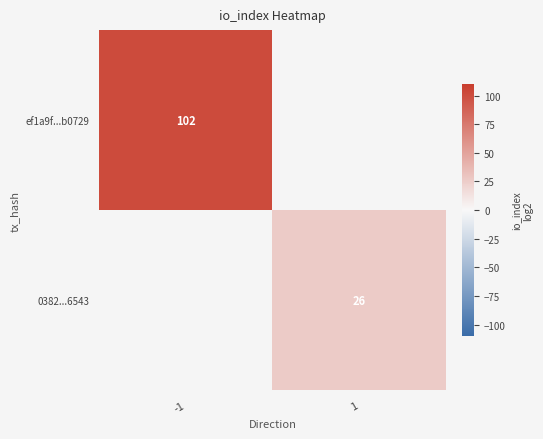

Which has a higher value, 1 or -1?

-1